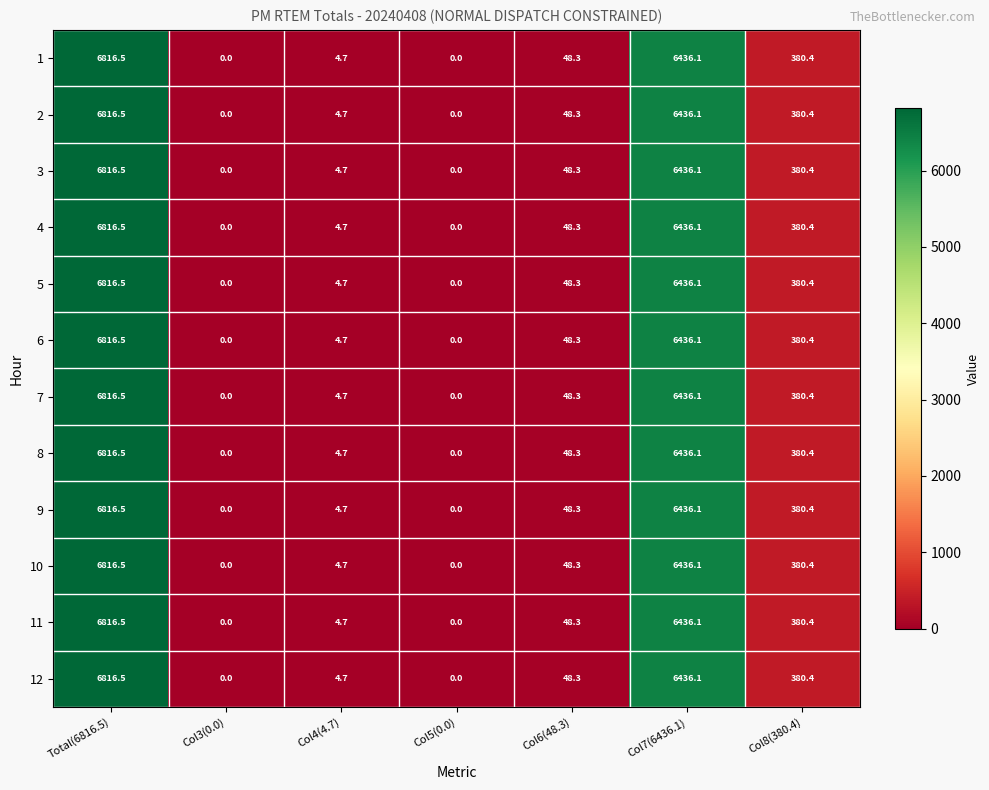

What is the highest value of the 2 series?

6816.5